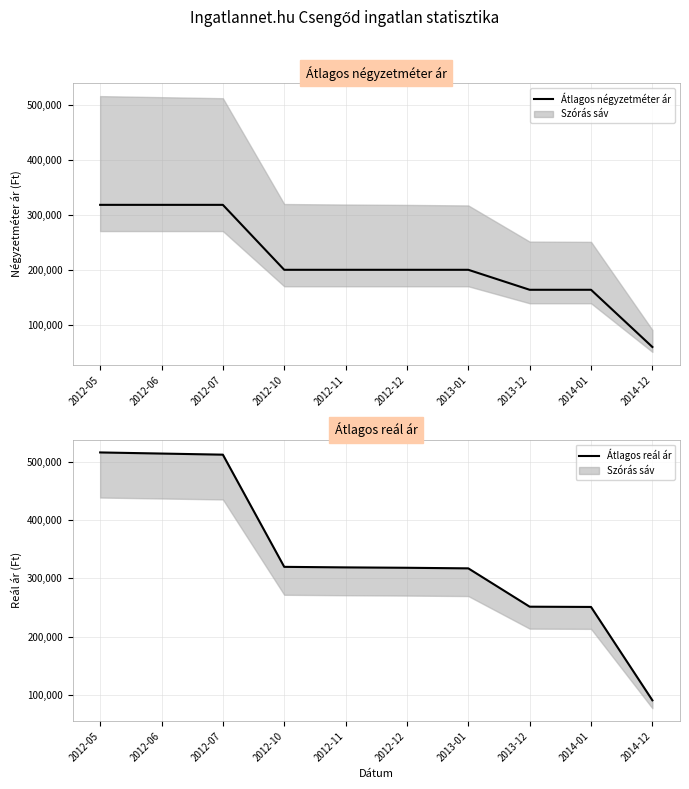

What is the total value across all series at 2013-01?

517097